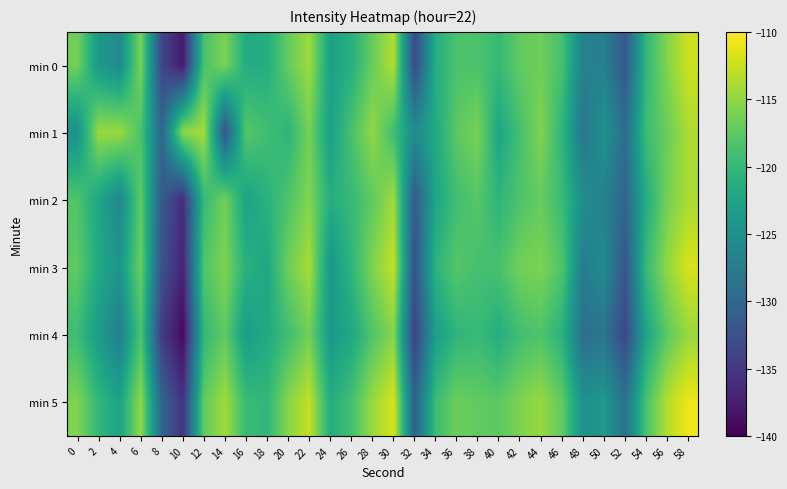

What is the minimum value shown in the chart?

-139.3